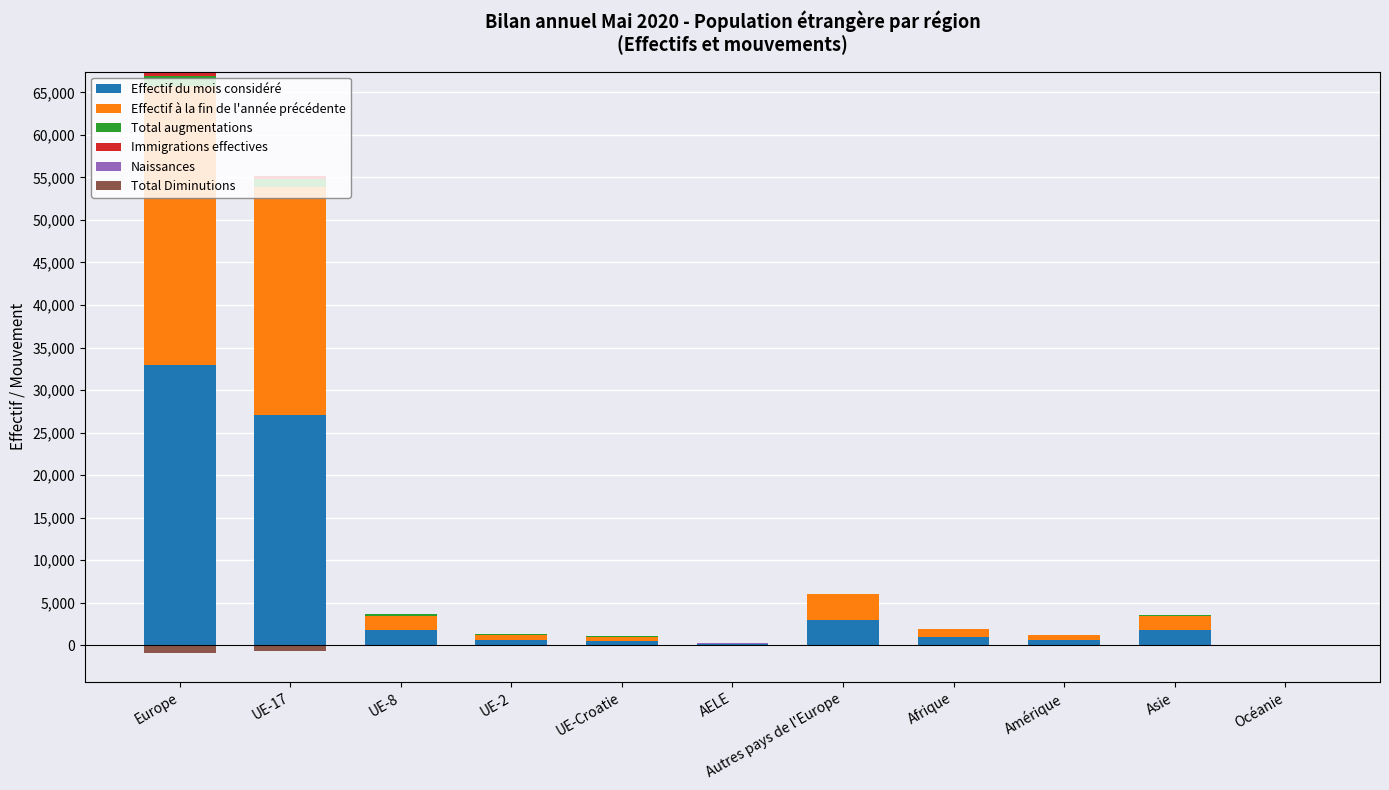

What is the total value across all series at UE-Croatie?

1021